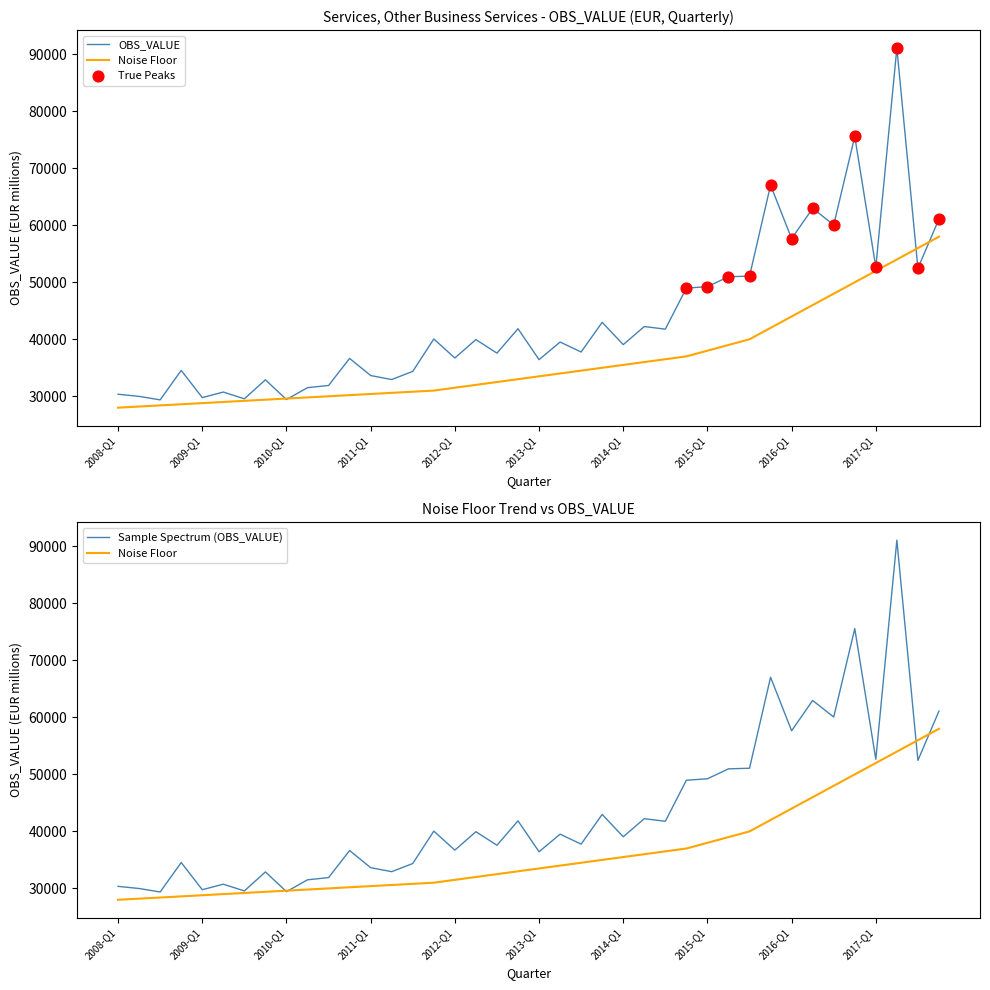

Approximately how many times larger is the value at 2011-Q3 compared to 2009-Q3?

1.2